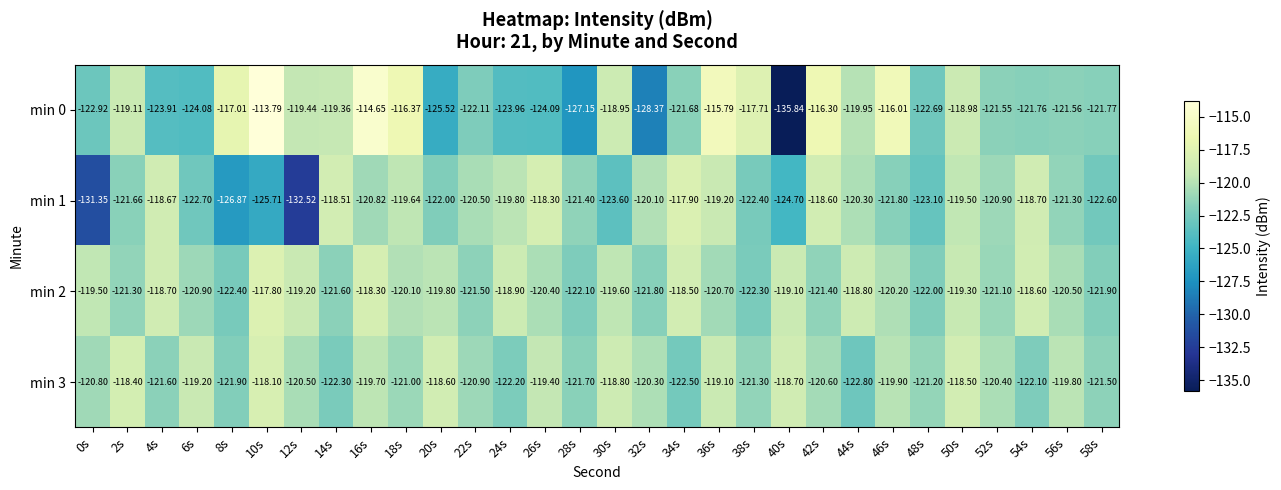

Is the value of min 0 at 38s greater than the value of min 2 at 18s?

Yes